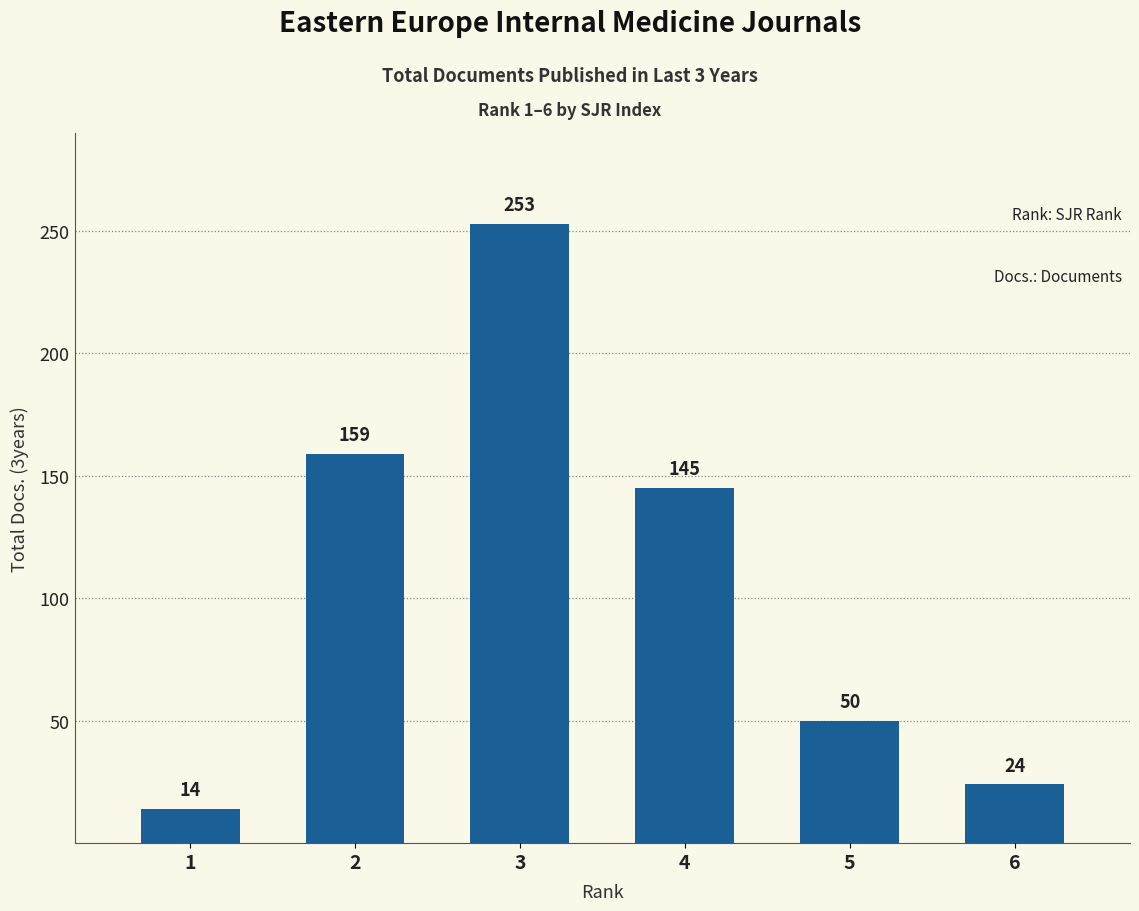

True or false: the data shows 14 at 1.

True